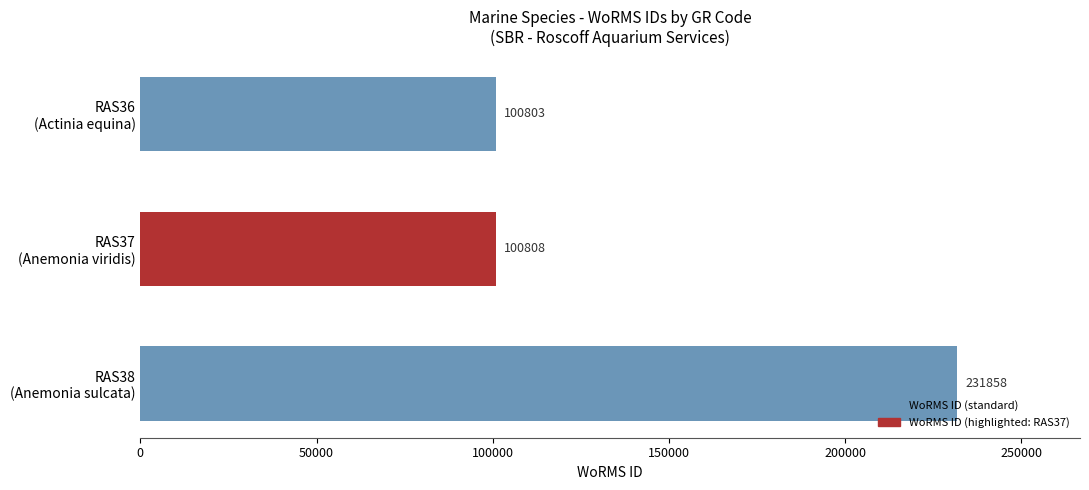

Reading top to bottom, extract all data points from this chart.

100803	100808	231858